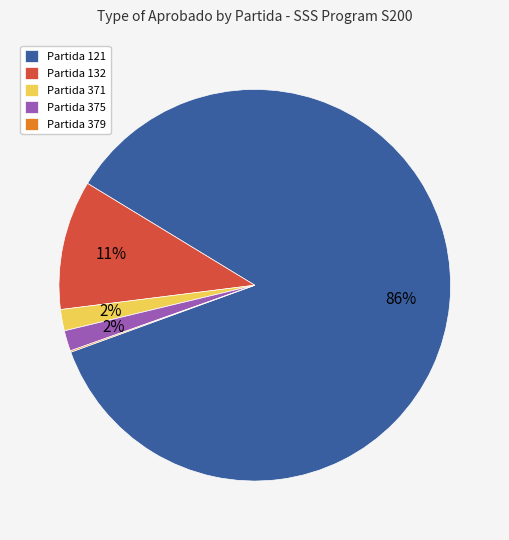

Which slice represents more than half of the pie?

Partida 121